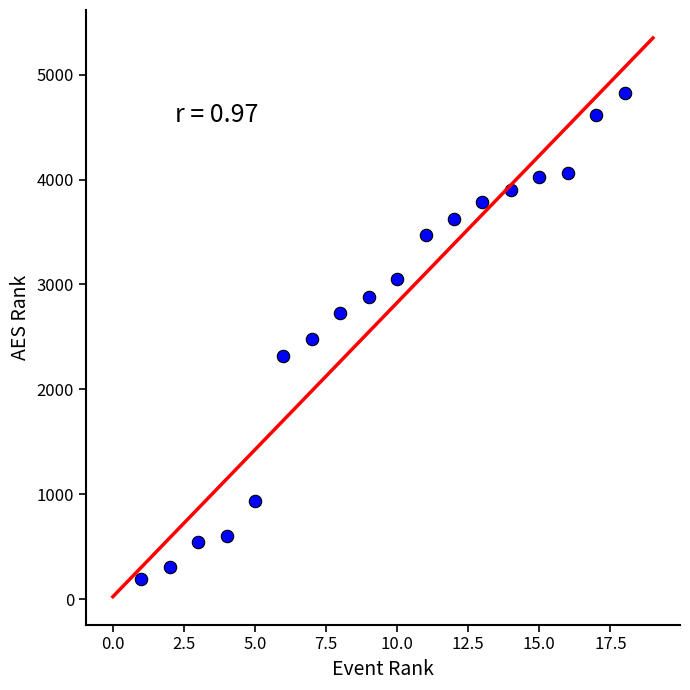

What is the range of X values (max minus min)?

17